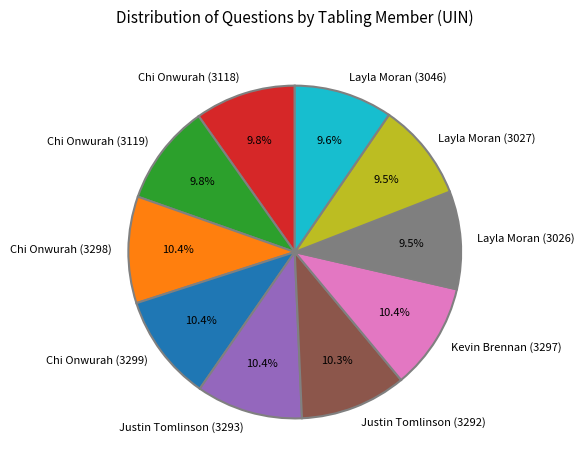

To the nearest percent, what is the difference between the largest and smallest slice percentages?

1%